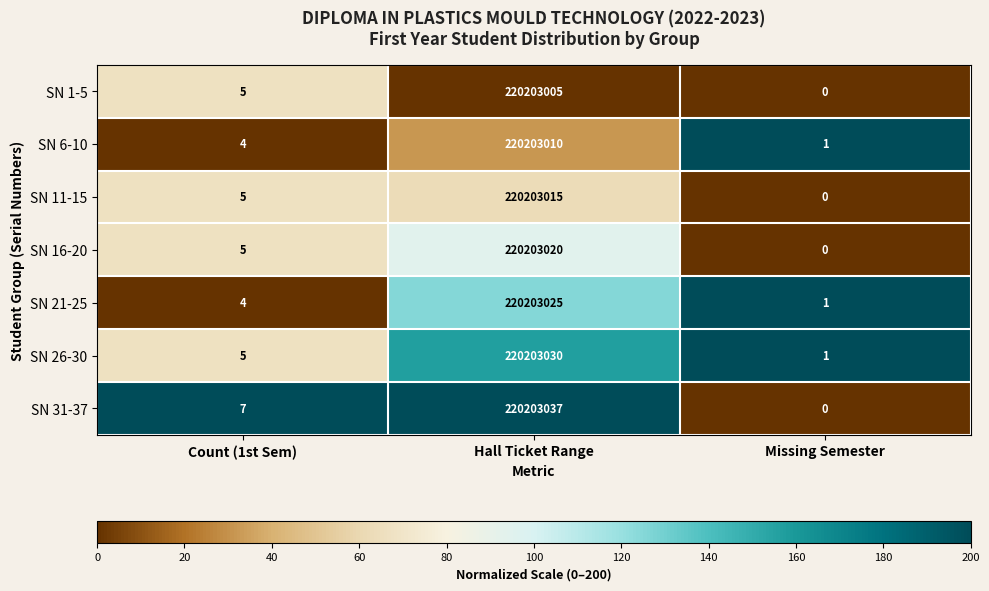

List the labels in order of SN 21-25 value, largest first.

Hall Ticket Range, Count (1st Sem), Missing Semester